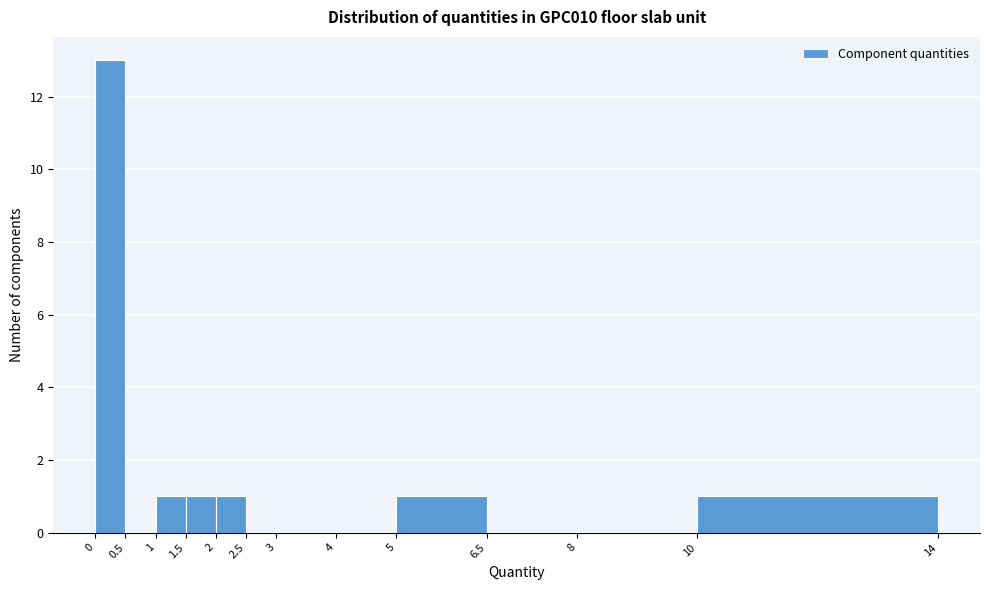

Reading left to right, transcribe this chart: for each bar, give the range it covers on the x-axis and its height. The values are not printed on the chart, so give them approximately, as read against the axis.

0 to 0.5: 13
0.5 to 1: 0
1 to 1.5: 1
1.5 to 2: 1
2 to 2.5: 1
2.5 to 3: 0
3 to 4: 0
4 to 5: 0
5 to 6.5: 1
6.5 to 8: 0
8 to 10: 0
10 to 14: 1